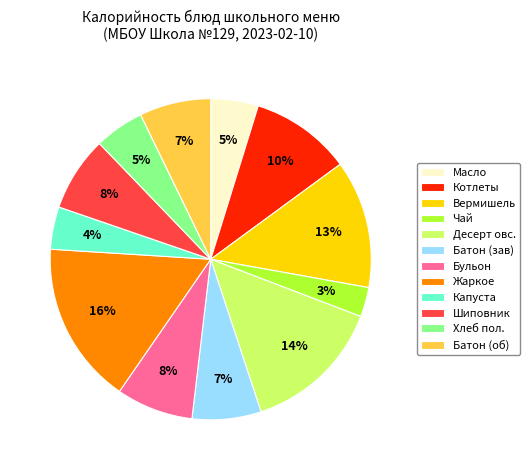

To the nearest percent, what portion does Шиповник represent?

8%